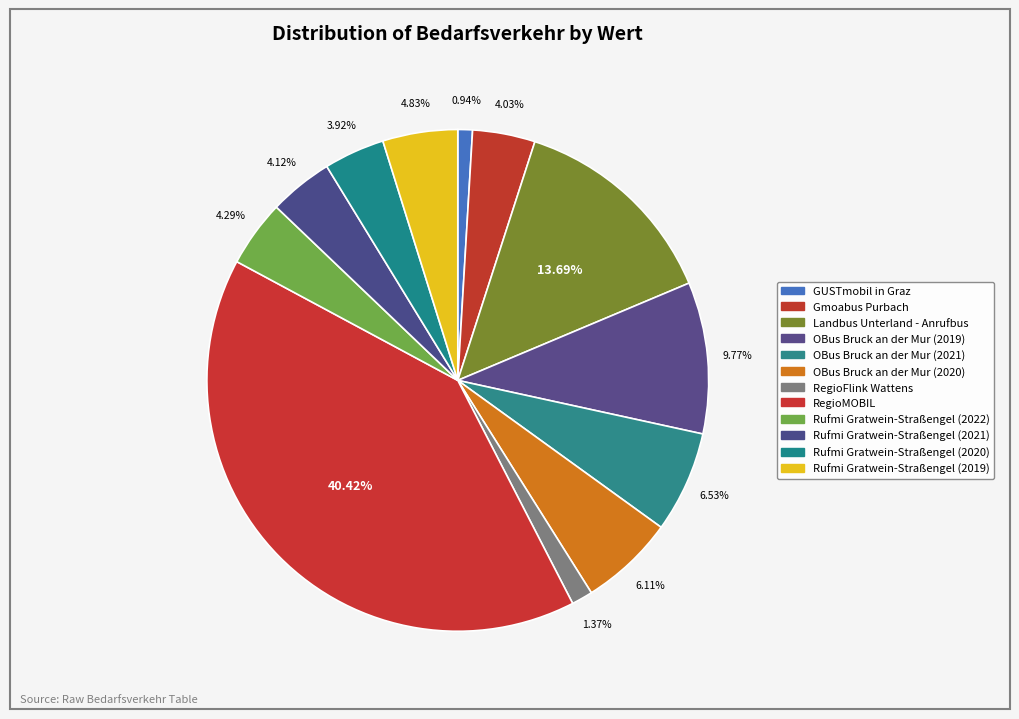

Rank the categories by value from highest to lowest.

RegioMOBIL, Landbus Unterland - Anrufbus, OBus Bruck an der Mur (2019), OBus Bruck an der Mur (2021), OBus Bruck an der Mur (2020), Rufmi Gratwein-Straßengel (2019), Rufmi Gratwein-Straßengel (2022), Rufmi Gratwein-Straßengel (2021), Gmoabus Purbach, Rufmi Gratwein-Straßengel (2020), RegioFlink Wattens, GUSTmobil in Graz